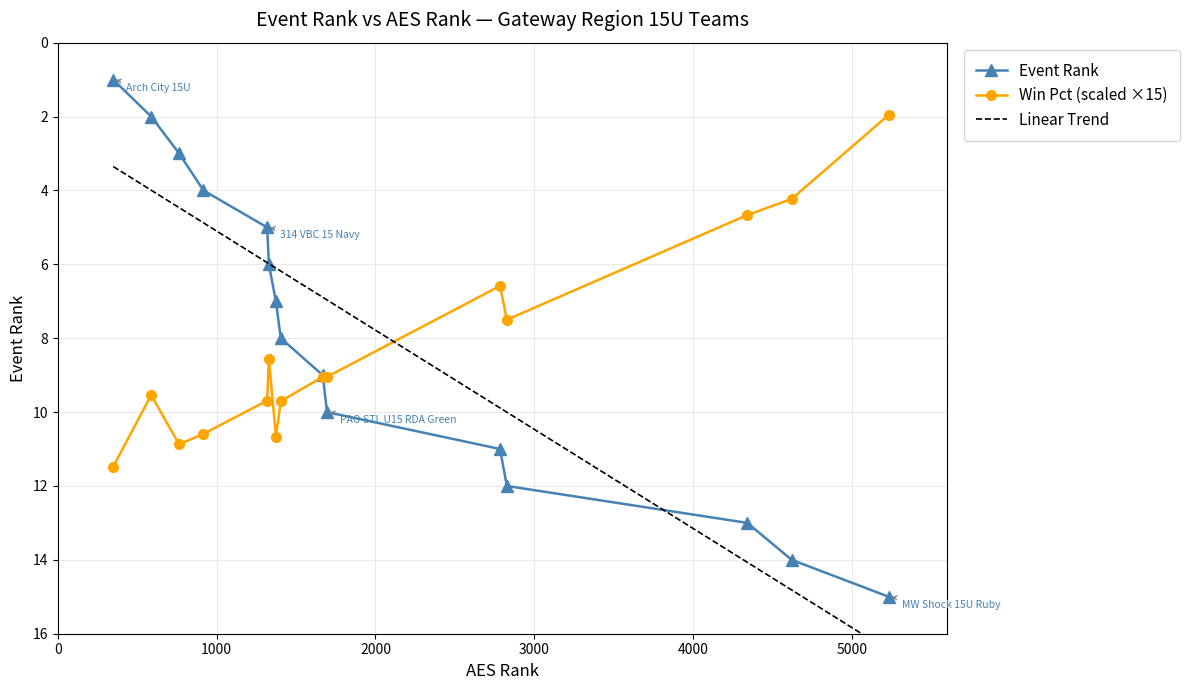

What is the value of the Win Pct (scaled ×15) point at the 14th from the left?

4.2